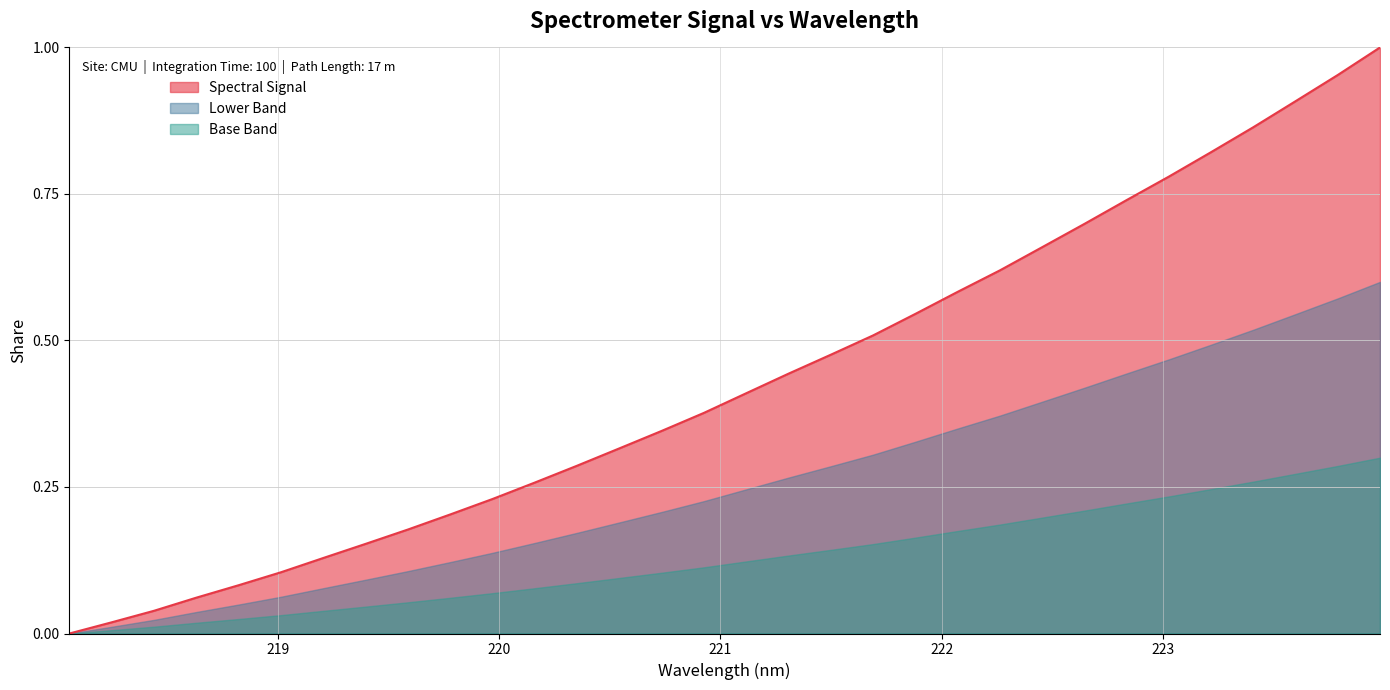

Reading left to right, what are all the values shown in this chart?

0.0	0.0	0.0	0.1	0.1	0.1	0.1	0.2	0.2	0.2	0.2	0.3	0.3	0.3	0.3	0.4	0.4	0.4	0.5	0.5	0.5	0.6	0.6	0.7	0.7	0.7	0.8	0.8	0.9	0.9	1.0	1.0